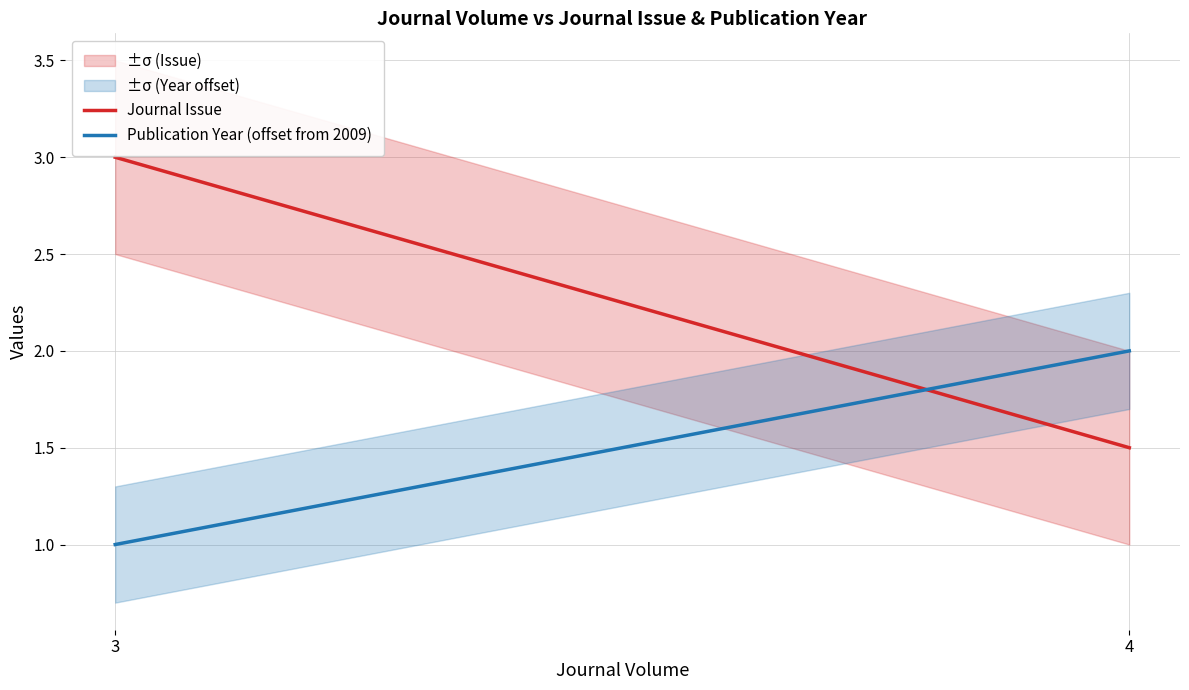

Which series has the largest range (max minus min)?

Journal Issue